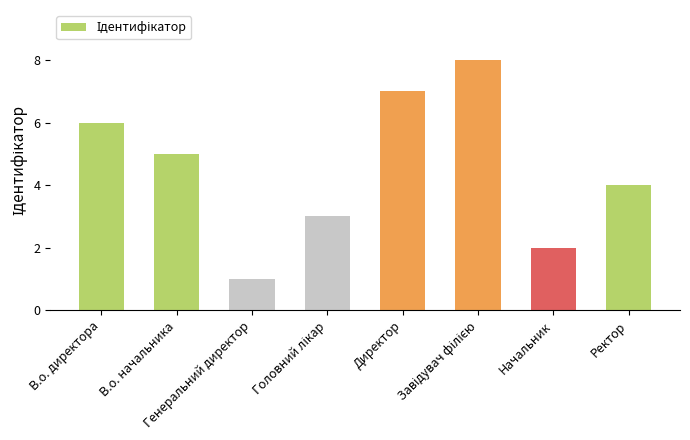

What is the greatest value displayed?

8